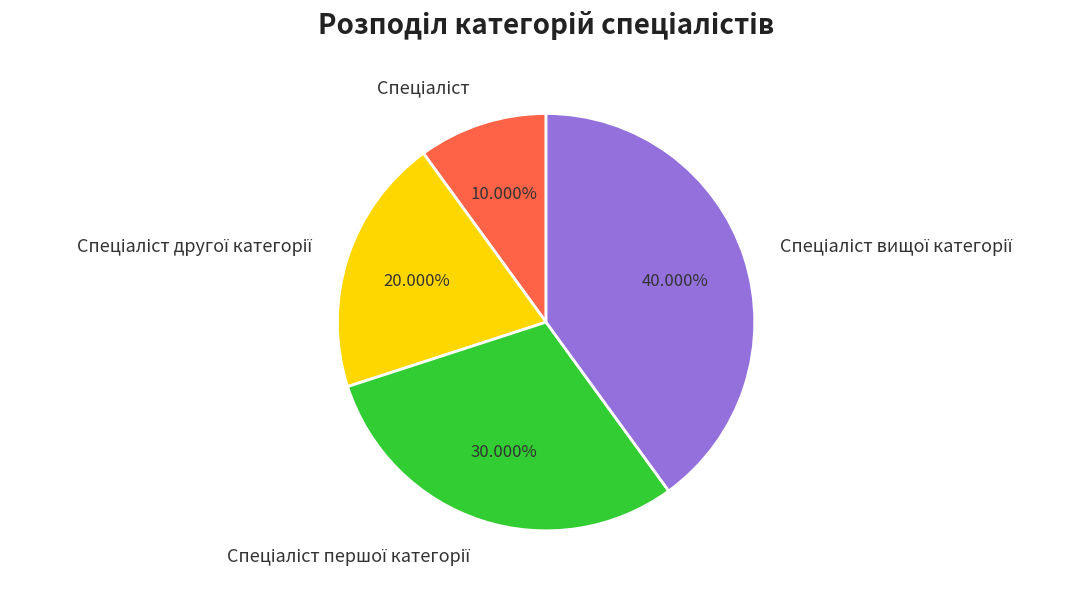

To the nearest percent, what is the difference between the largest and smallest slice percentages?

30%